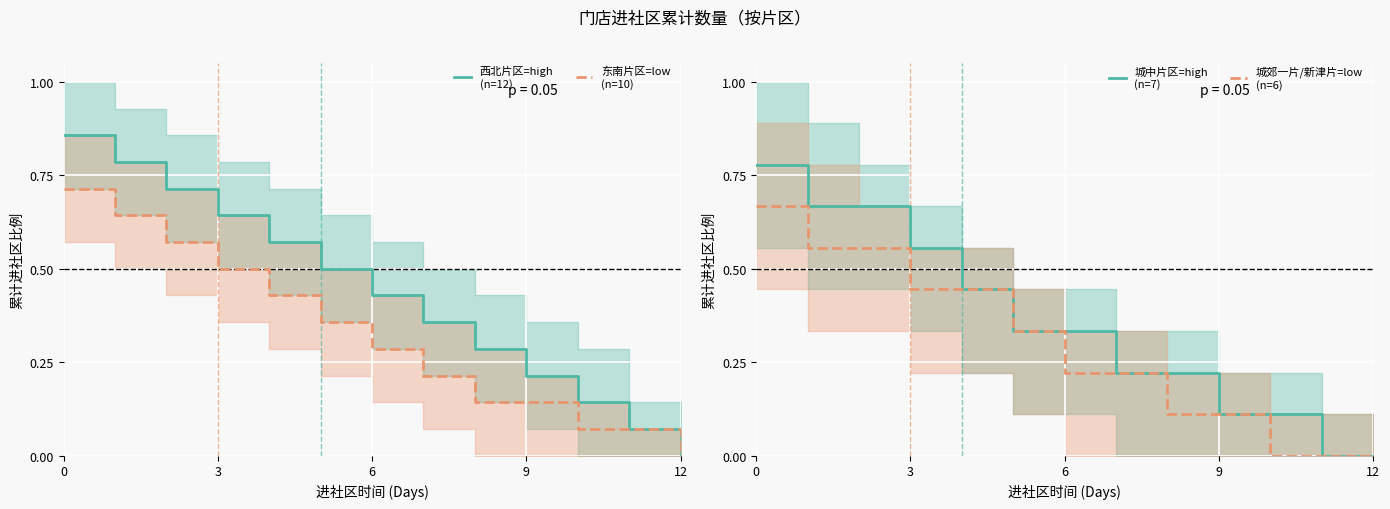

What is the difference between the highest and lowest values at 3?

0.2